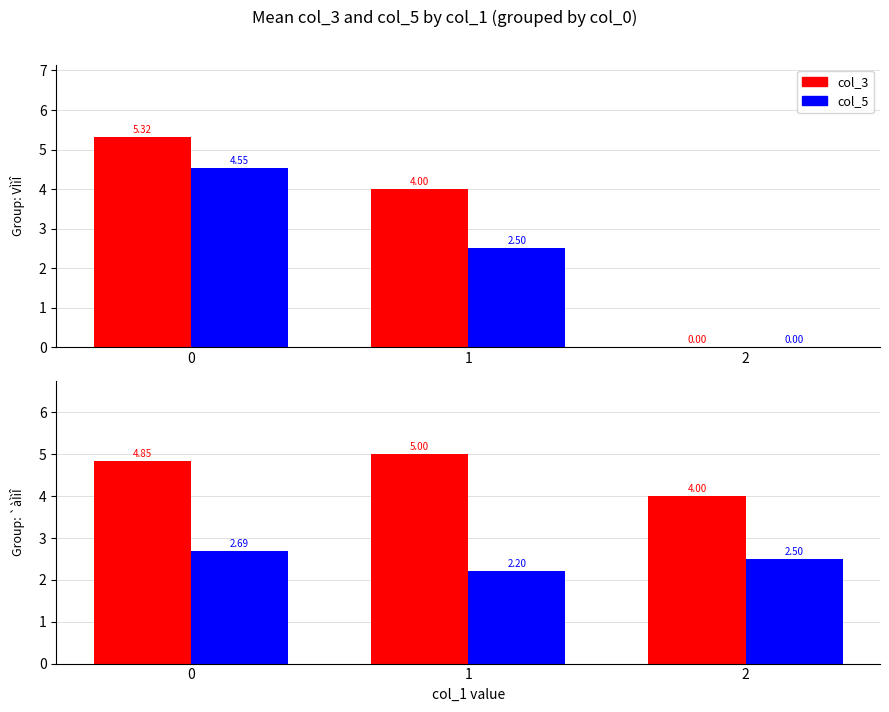

Which series changed the most between 0 and 2?

col_3